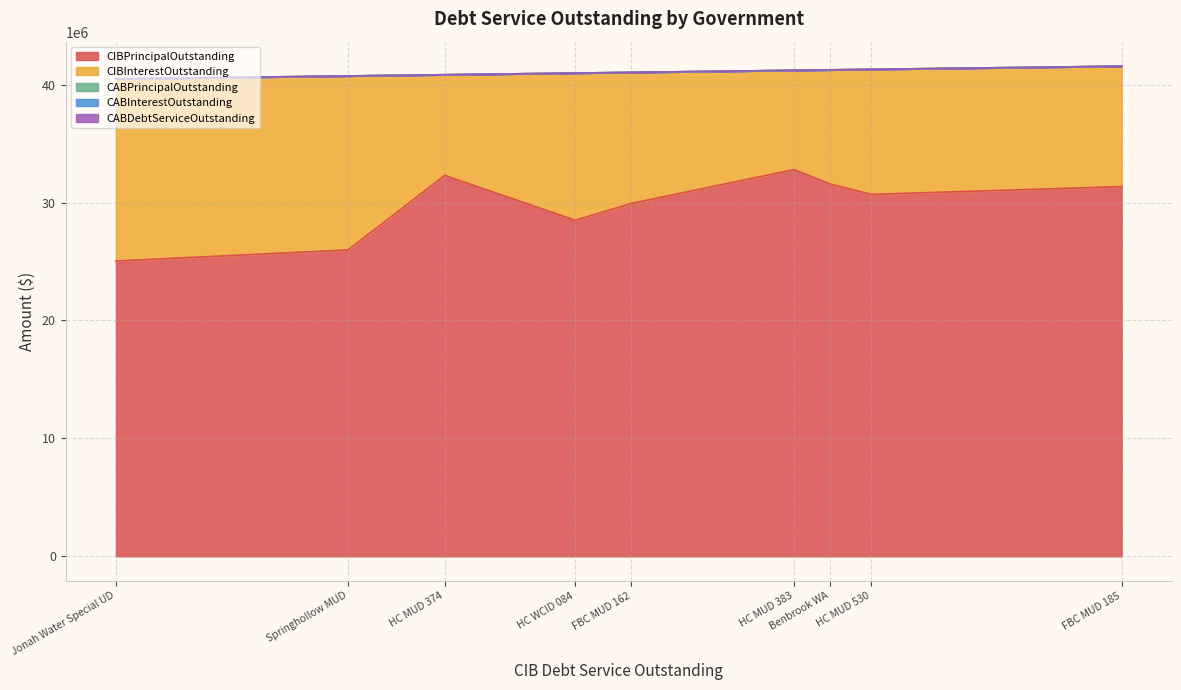

The CIBInterestOutstanding series shows 5157809.2 at Fort Bend County MUD 185. True or false?

False